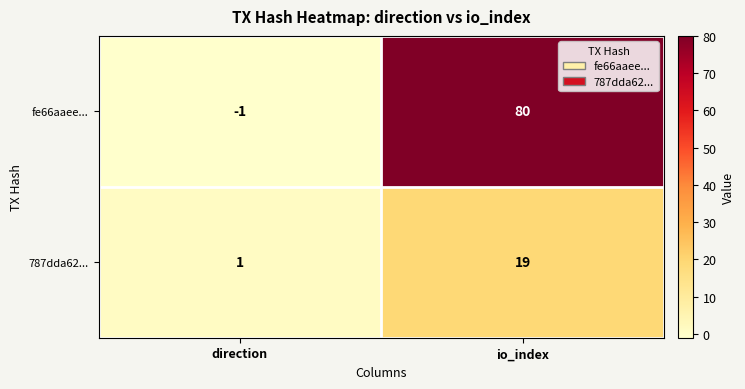

At how many categories does at least one series exceed 0?

2